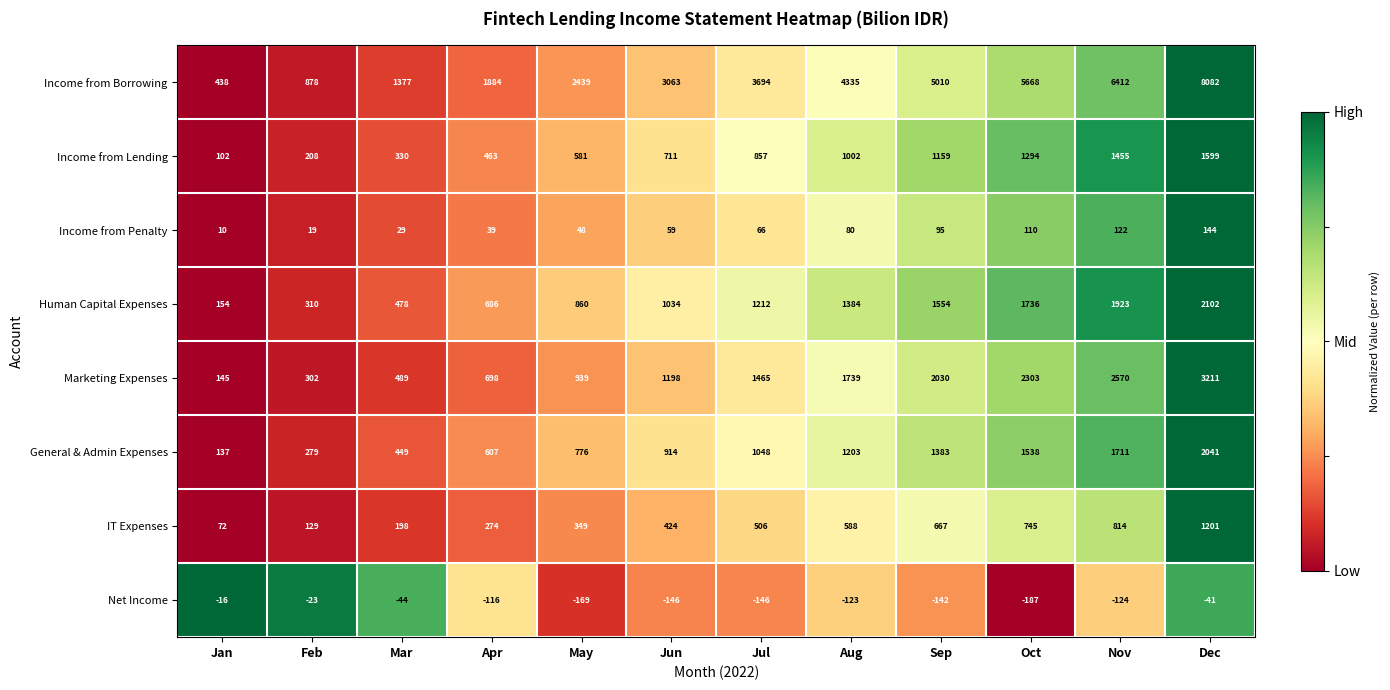

Where is Human Capital Expenses nearest to the value 1128?

Jul